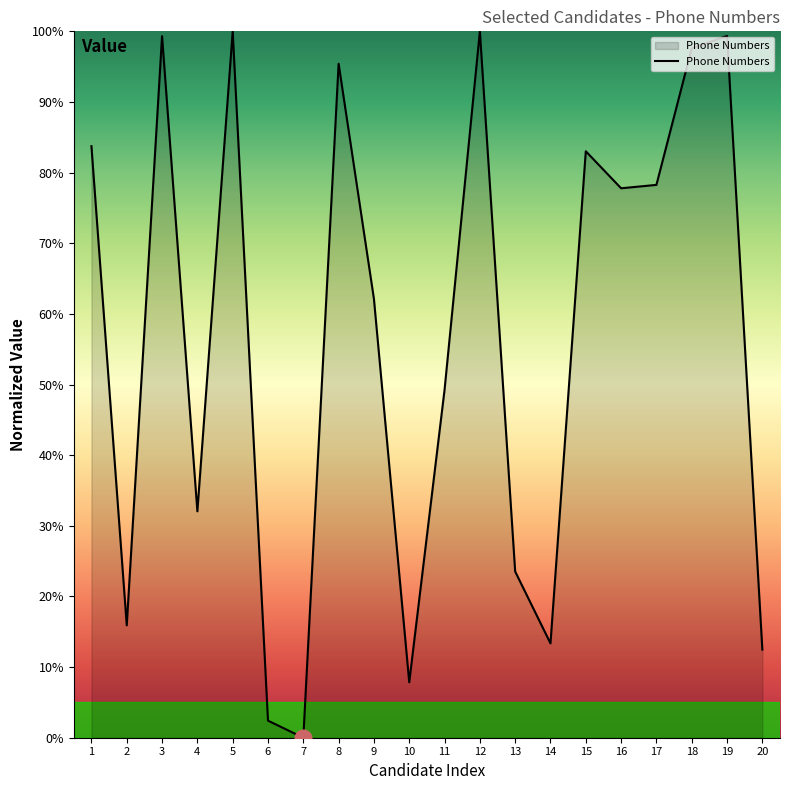

What is the average value?

56.7